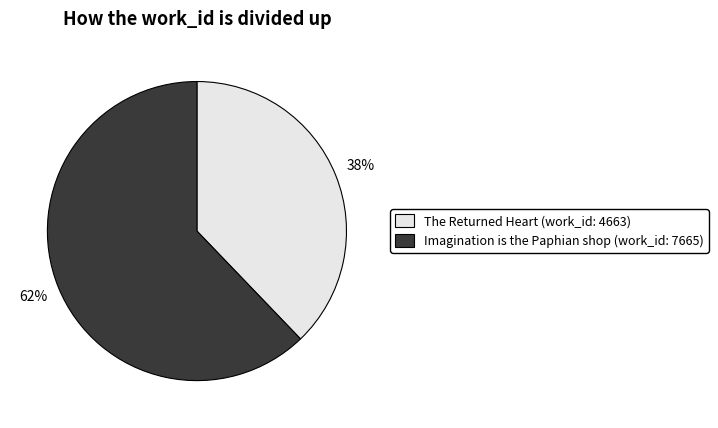

Which slice is the smallest?

The Returned Heart